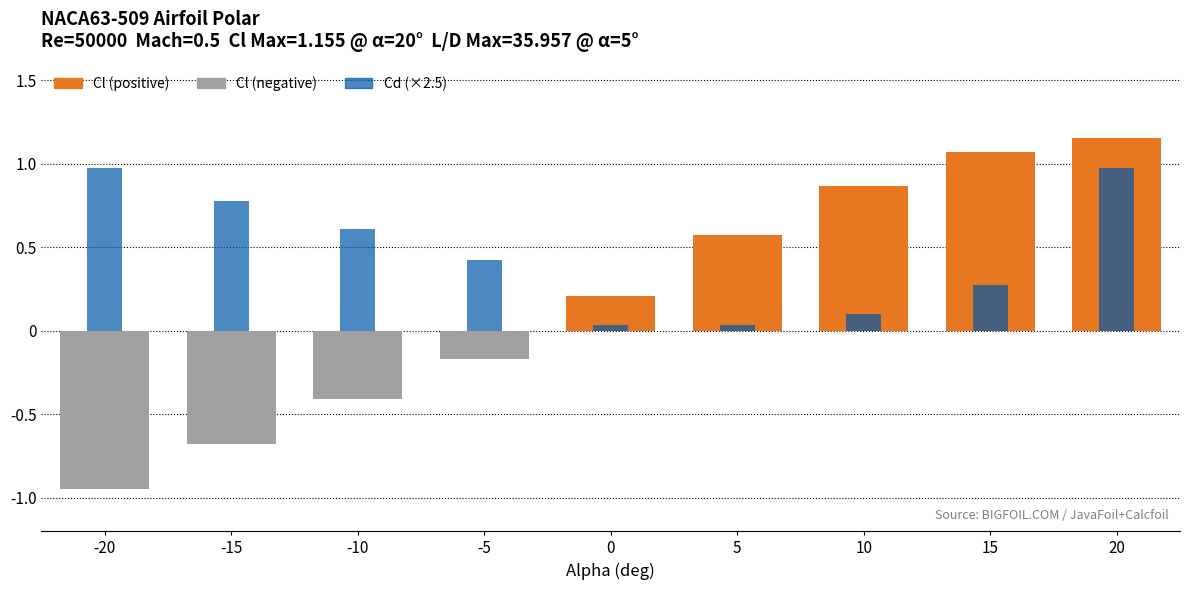

Which series changed the most between -10 and 10?

Cl (positive)